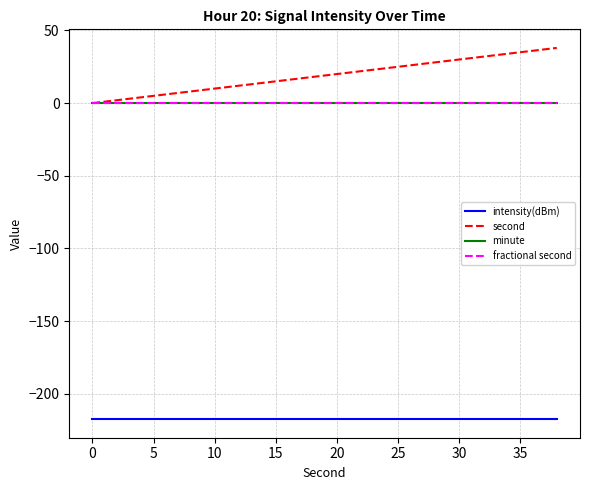

How many lines are shown in the chart?

4